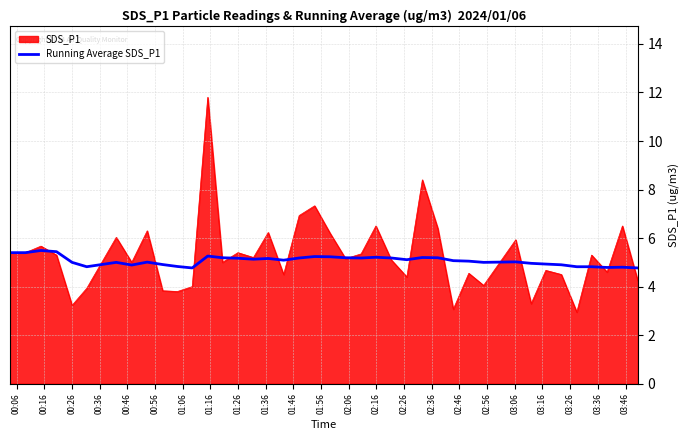

How many series are shown in this chart?

2